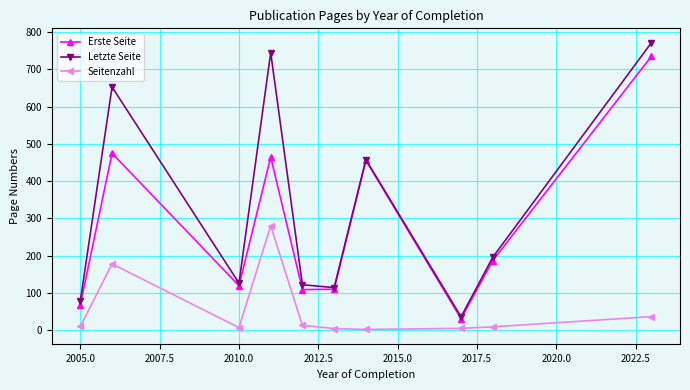

Is this an area chart (filled region under the line)?

No